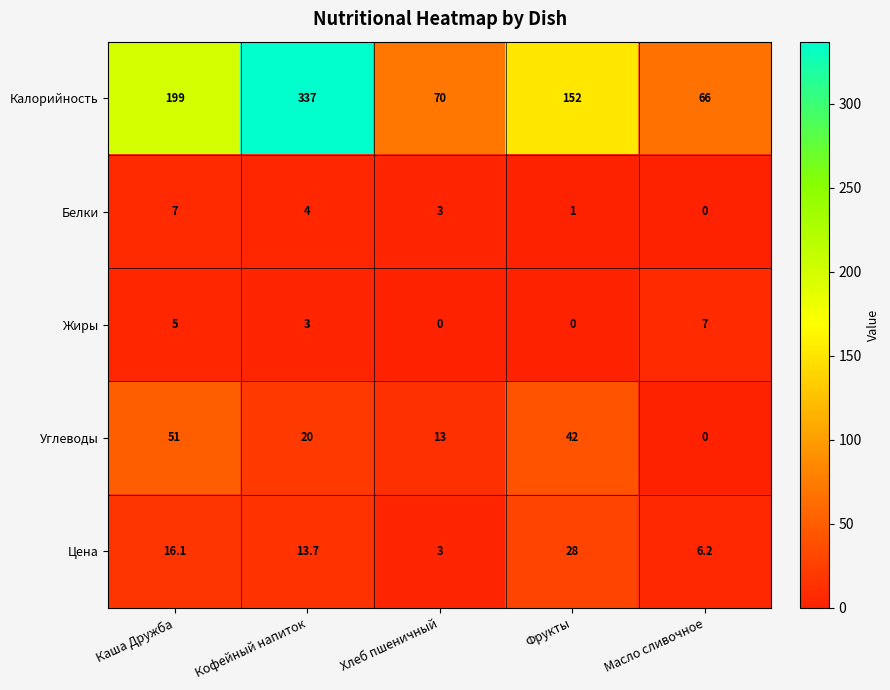

The Цена series shows 16.1 at Каша Дружба. True or false?

True